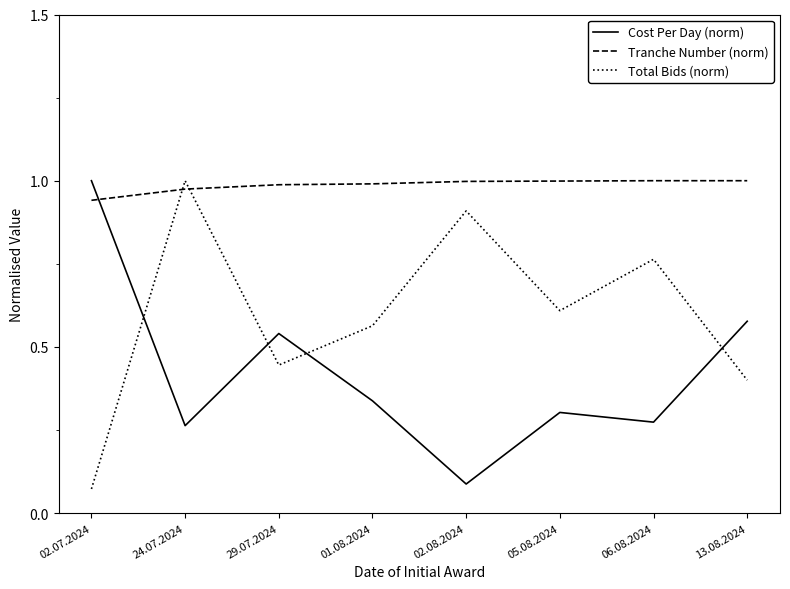

True or false: Cost Per Day (norm) and Tranche Number (norm) cross at least once.

True